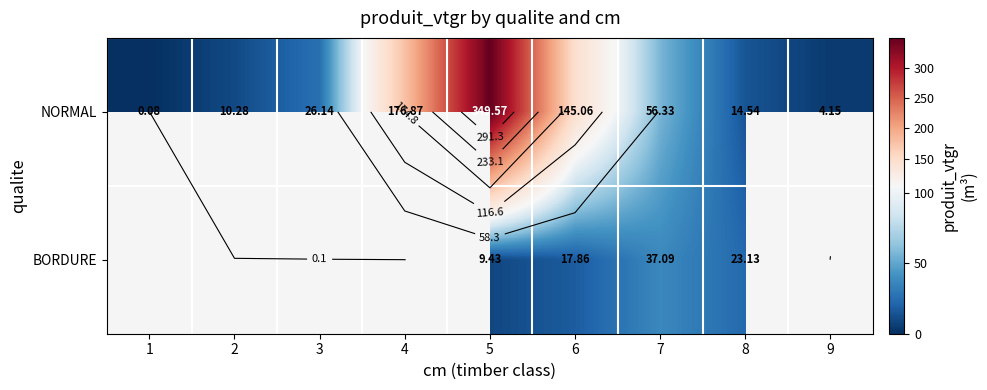

How many values in the NORMAL series are below 26?

4